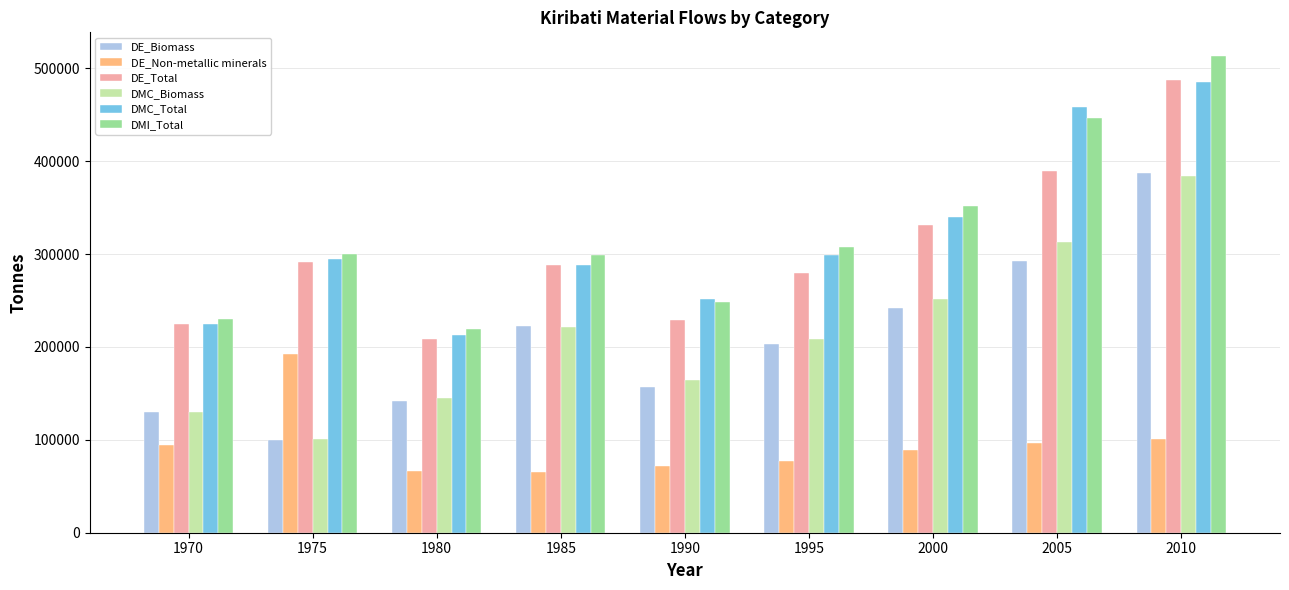

At how many categories does at least one series exceed 181516?

9